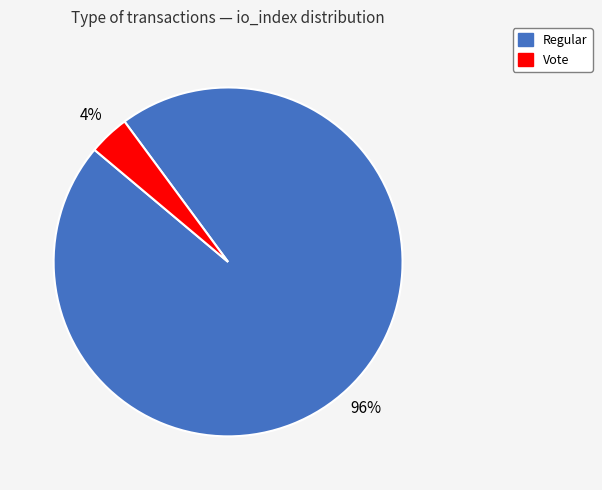

True or false: Regular accounts for 96% of the total.

True